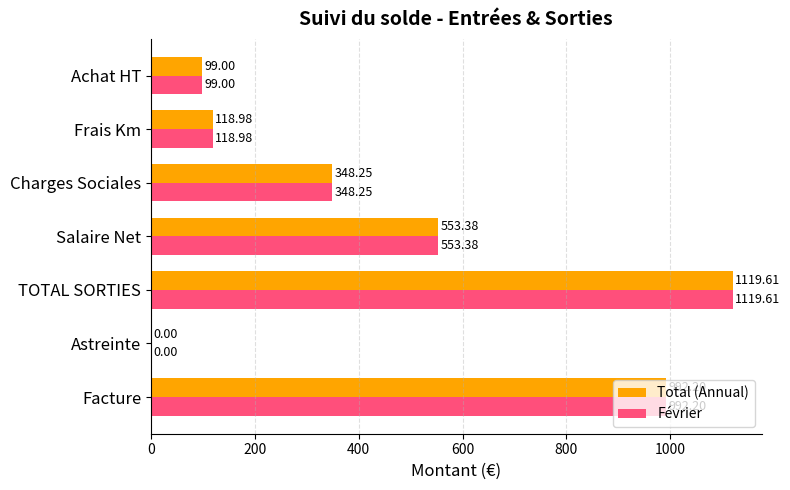

At which label does Février reach its peak?

TOTAL SORTIES